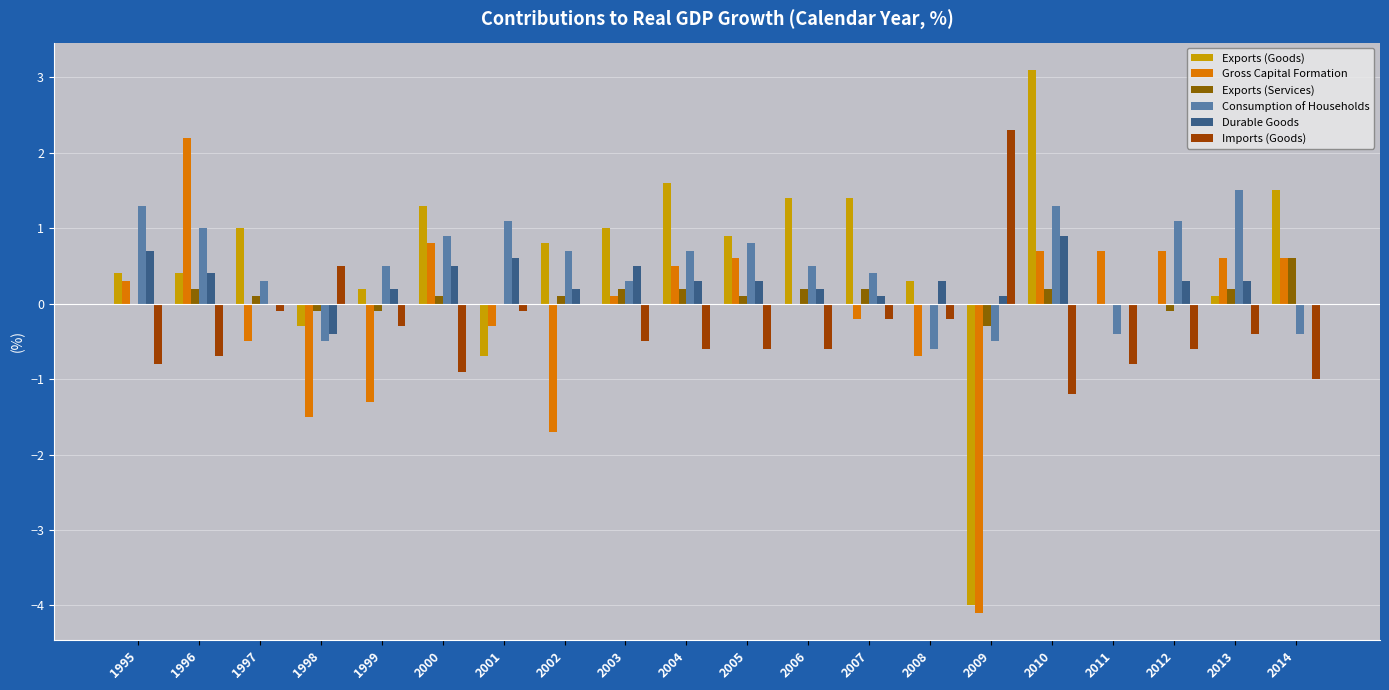

Which category has the highest value in the Imports (Goods) series?

2009